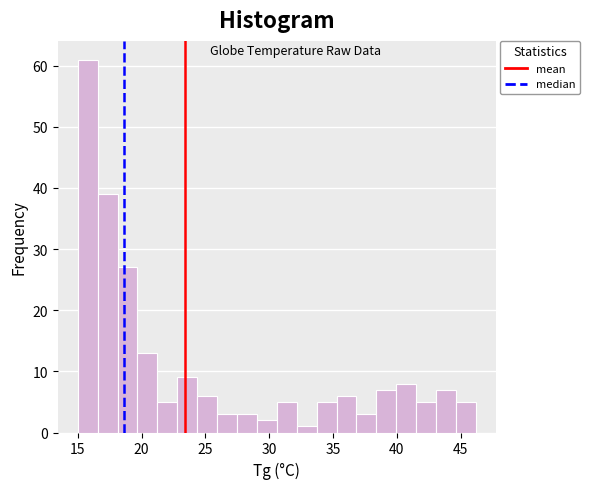

Read against the x-axis, roughly where is the centre of the tallest bar?

16.0